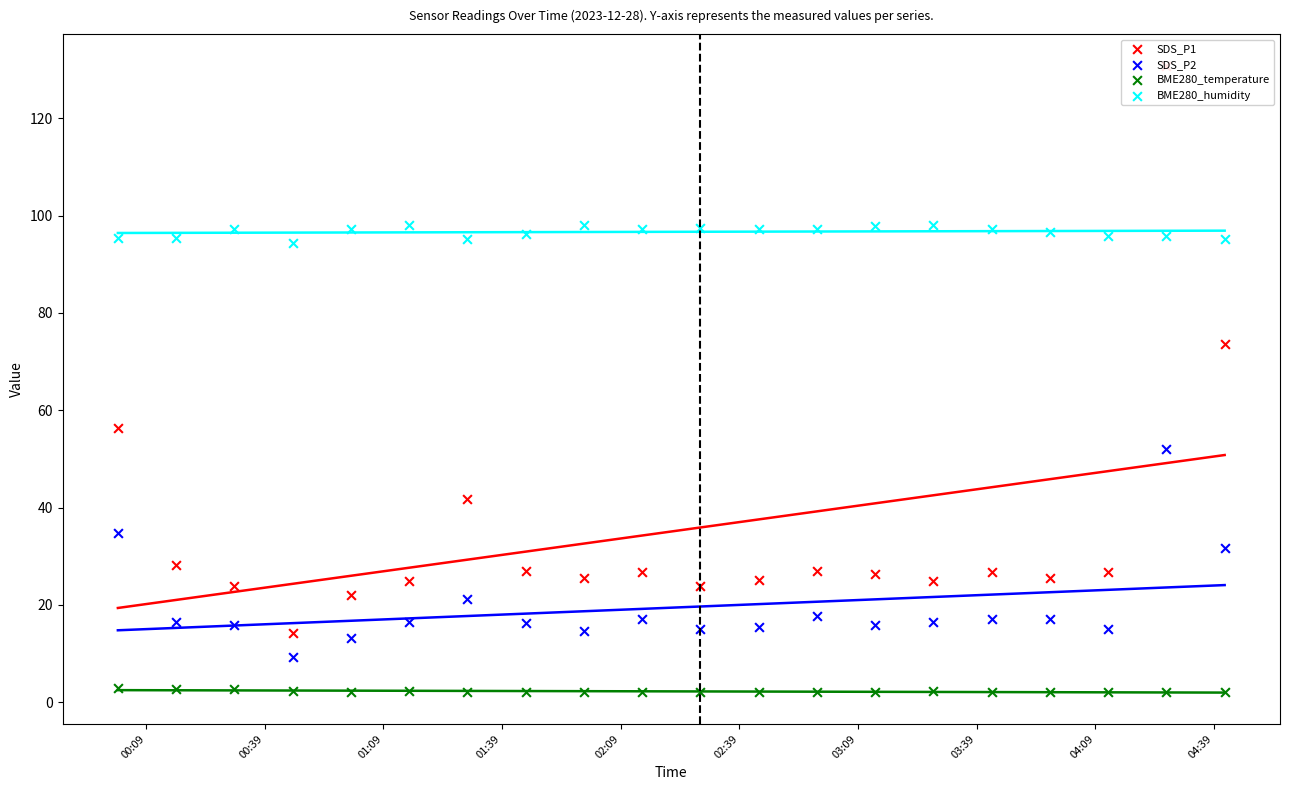

Which series contains the highest Y value?

SDS_P1